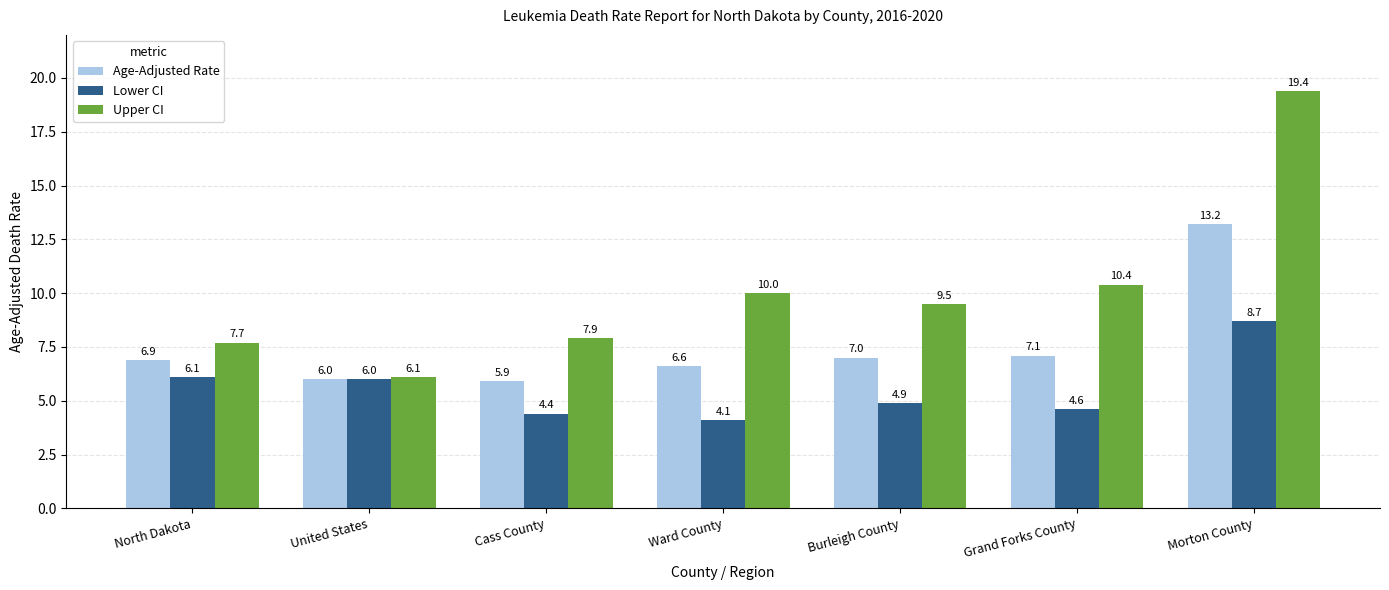

Reading left to right, what are all the values shown in this chart?

Age-Adjusted Rate: North Dakota=6.9	United States=6.0	Cass County=5.9	Ward County=6.6	Burleigh County=7.0	Grand Forks County=7.1	Morton County=13.2
Lower CI: North Dakota=6.1	United States=6.0	Cass County=4.4	Ward County=4.1	Burleigh County=4.9	Grand Forks County=4.6	Morton County=8.7
Upper CI: North Dakota=7.7	United States=6.1	Cass County=7.9	Ward County=10.0	Burleigh County=9.5	Grand Forks County=10.4	Morton County=19.4